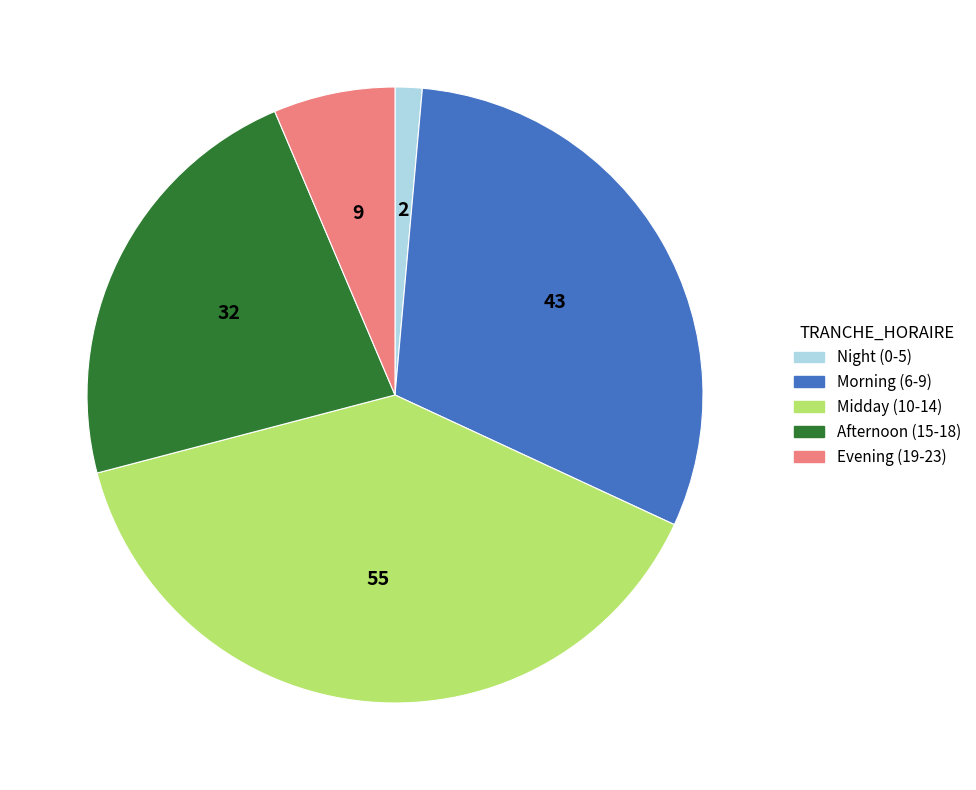

Do Afternoon (15-18) and Midday (10-14) together represent more than half of the pie?

Yes